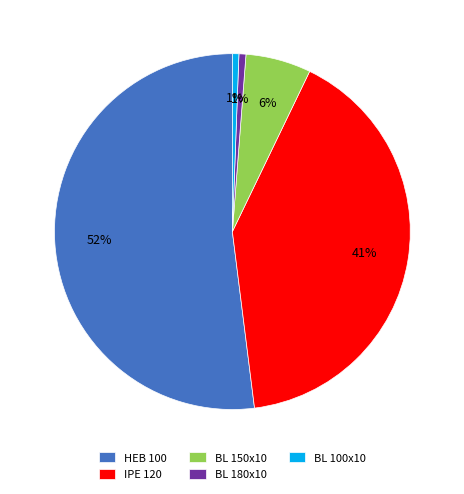

To the nearest percent, what percentage of the pie is BL 150x10?

6%